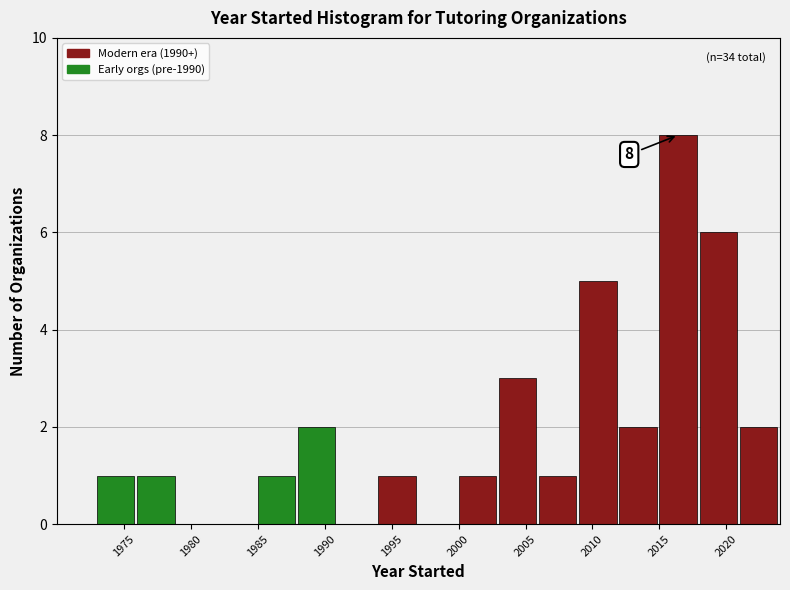

Over which range of the x-axis is the bar tallest?

2015 to 2018